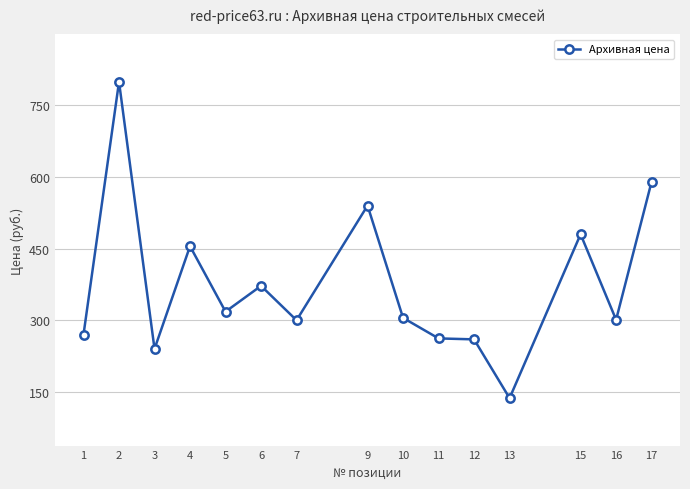

What is the maximum value shown in the chart?

799